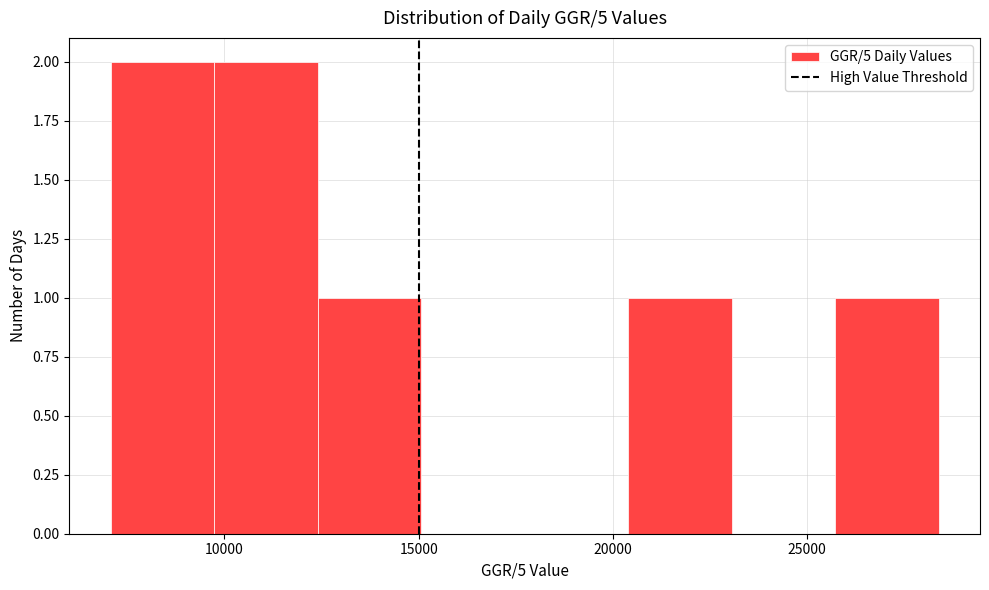

Reading left to right, list every bar in this chart as the range it spans on the x-axis followed by its height. Neither the bar edges nor the heights are printed on the chart, so give them approximately, as read against the axes.

7000 to 9500: 2
9500 to 12500: 2
12500 to 15000: 1
15000 to 17500: 0
17500 to 20500: 0
20500 to 23000: 1
23000 to 25500: 0
25500 to 28500: 1